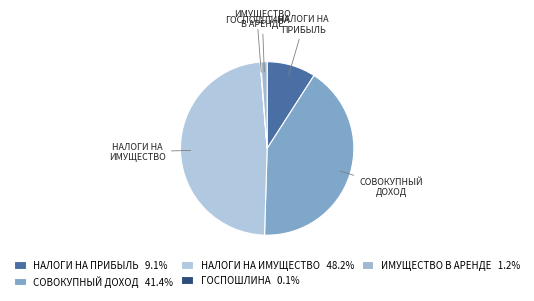

Is the sum of НАЛОГИ НА ПРИБЫЛЬ and НАЛОГИ НА ИМУЩЕСТВО greater than half?

Yes